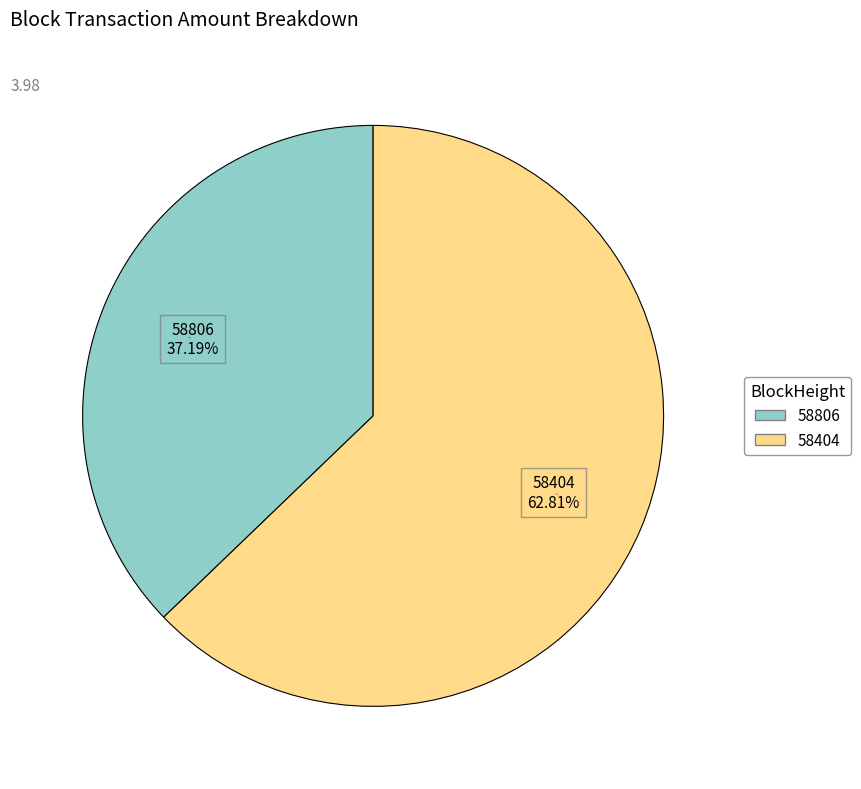

How many segments does this pie chart have?

2